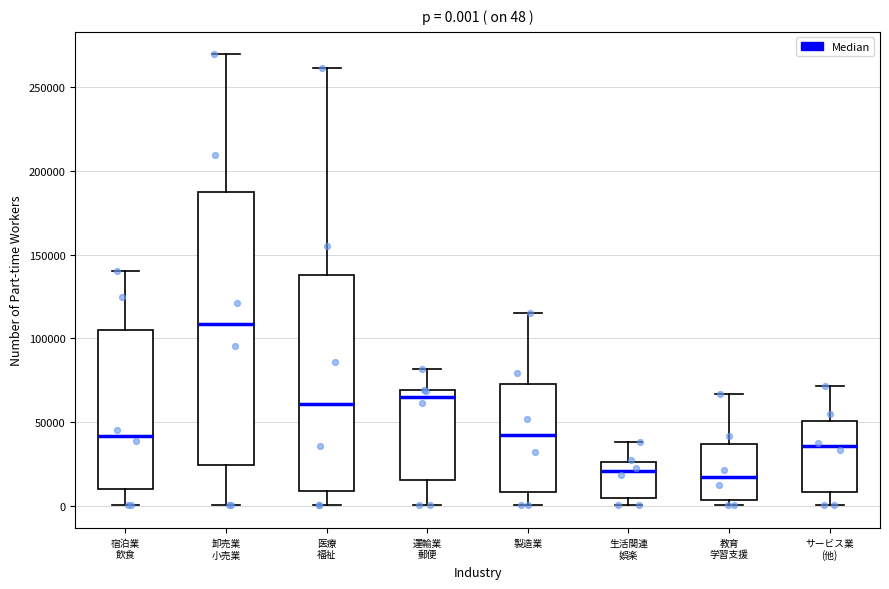

Comparing the boxes themselves (not the whiskers), which one is the tallest?

卸売業 小売業